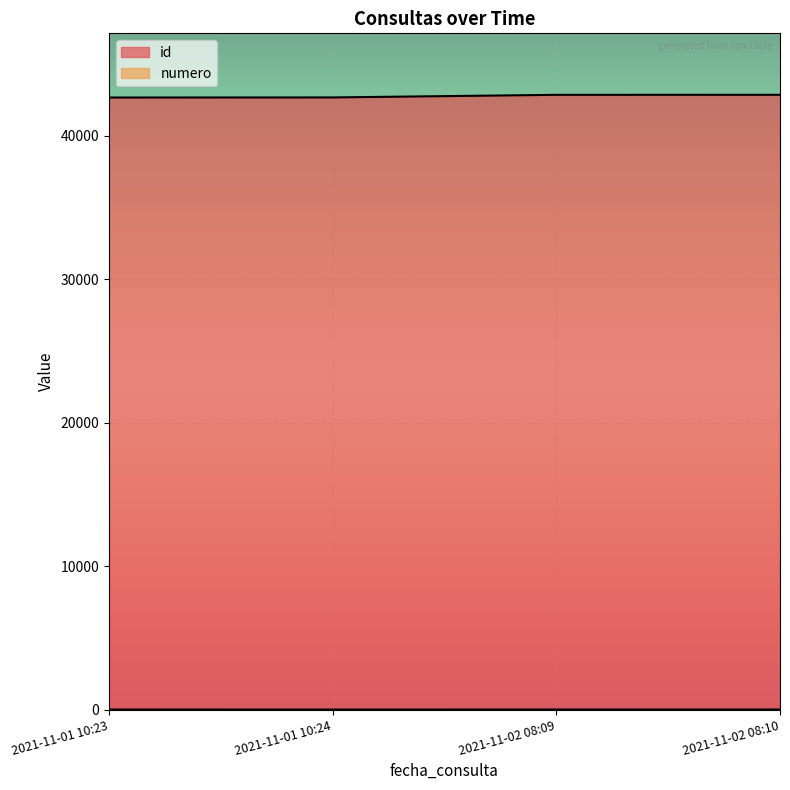

What is the label of the 4th point from the right?

2021-11-01 10:23